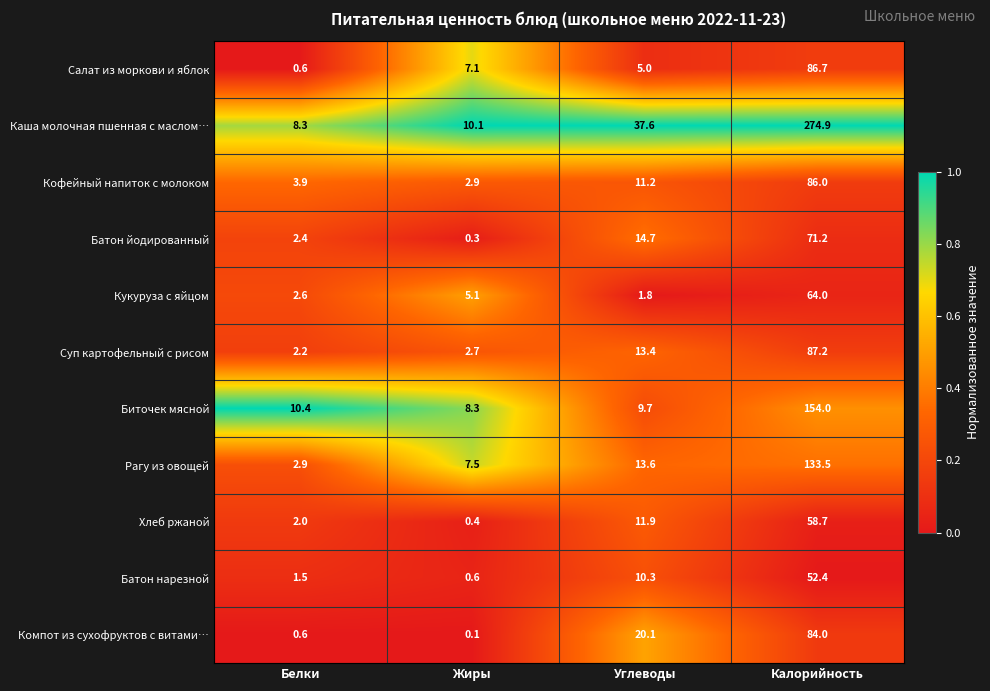

At which category is the sum across all series the highest?

Калорийность